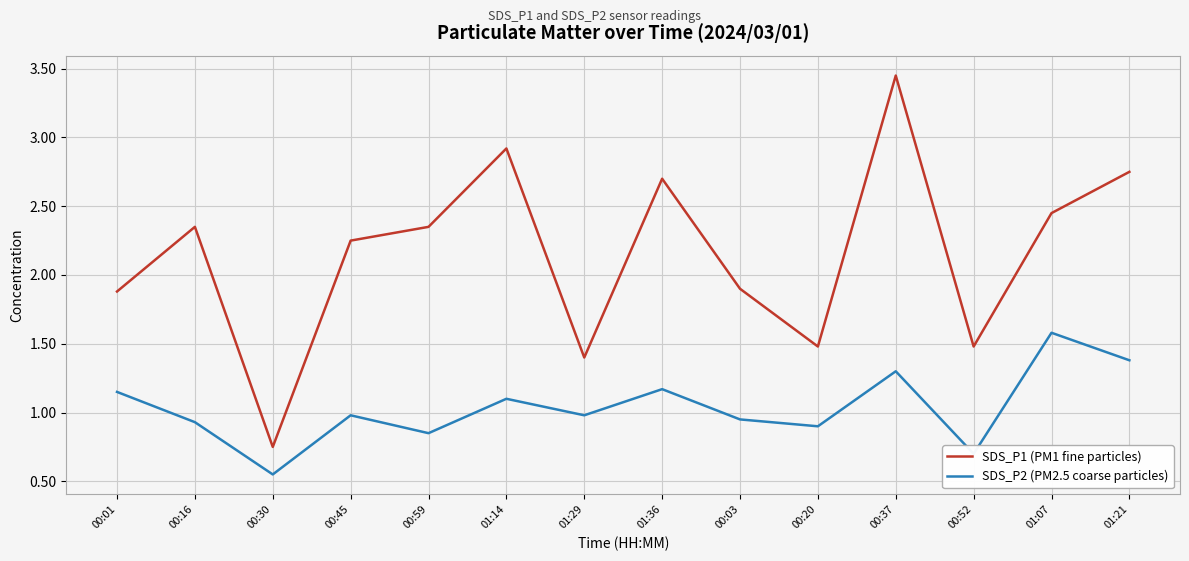

True or false: SDS_P2 (PM2.5 coarse particles) and SDS_P1 (PM1 fine particles) cross at least once.

False